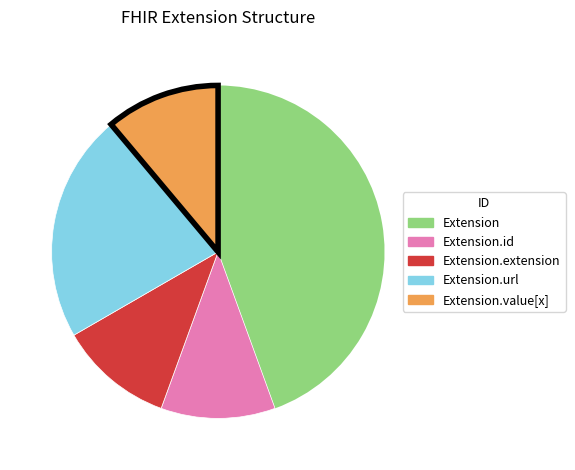

Is there any slice that represents more than half of the pie?

No